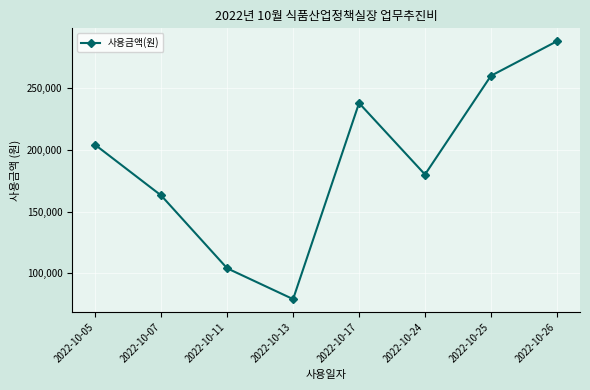

List the labels in order of value, largest first.

2022-10-26, 2022-10-25, 2022-10-17, 2022-10-05, 2022-10-24, 2022-10-07, 2022-10-11, 2022-10-13